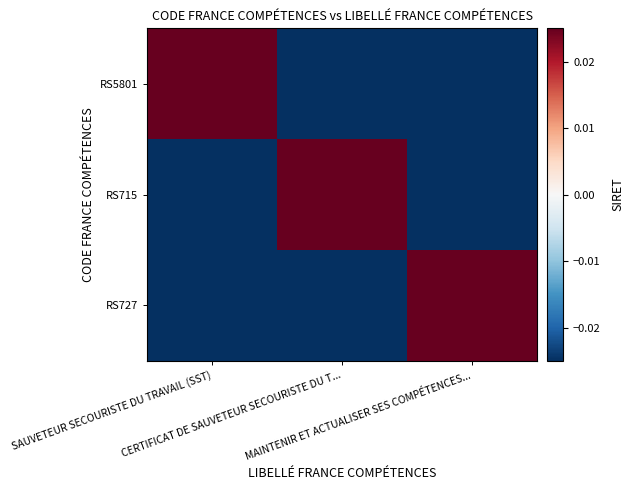

Reading left to right, what are all the values shown in this chart?

RS5801: SAUVETEUR SECOURISTE DU TRAVAIL (SST)=0.0	CERTIFICAT DE SAUVETEUR SECOURISTE DU T...=-0.0	MAINTENIR ET ACTUALISER SES COMPÉTENCES...=-0.0
RS715: SAUVETEUR SECOURISTE DU TRAVAIL (SST)=-0.0	CERTIFICAT DE SAUVETEUR SECOURISTE DU T...=0.0	MAINTENIR ET ACTUALISER SES COMPÉTENCES...=-0.0
RS727: SAUVETEUR SECOURISTE DU TRAVAIL (SST)=-0.0	CERTIFICAT DE SAUVETEUR SECOURISTE DU T...=-0.0	MAINTENIR ET ACTUALISER SES COMPÉTENCES...=0.0